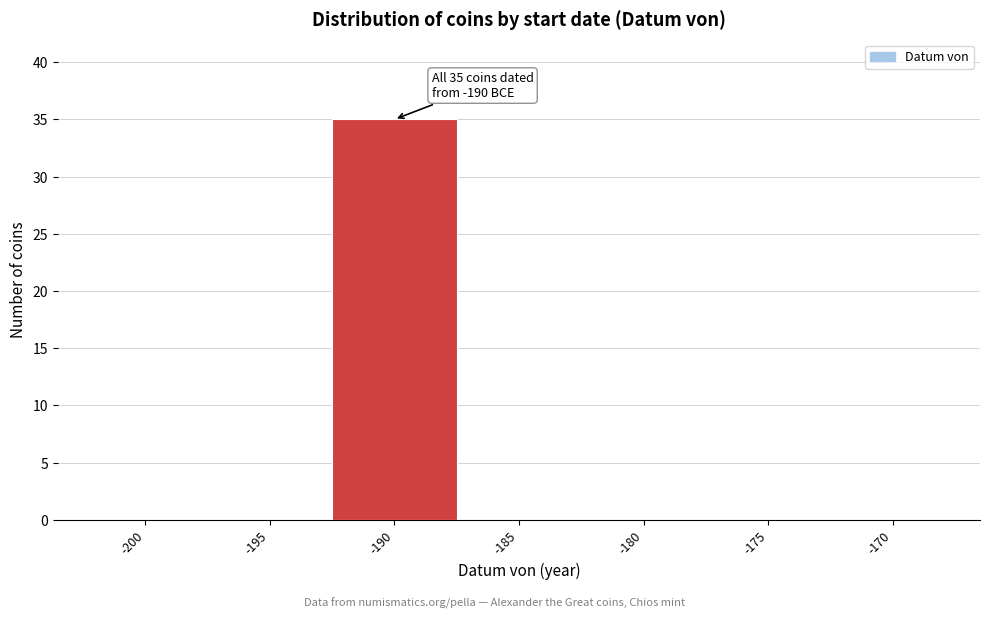

Reading left to right, what are all the values shown in this chart?

-200=0	-195=0	-190=35	-185=0	-180=0	-175=0	-170=0